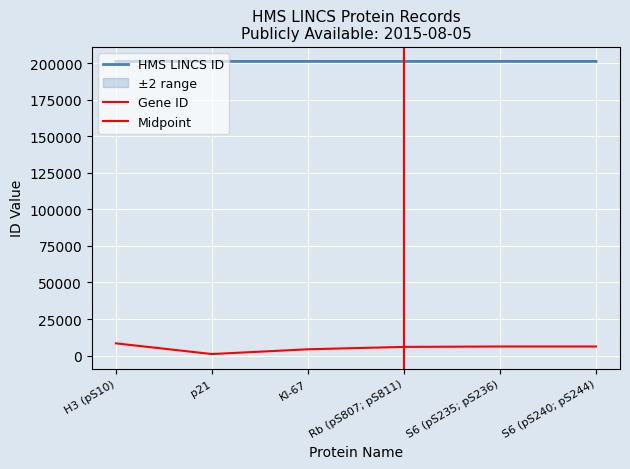

What is the difference between the second highest and second lowest values in the Gene ID series?

1906